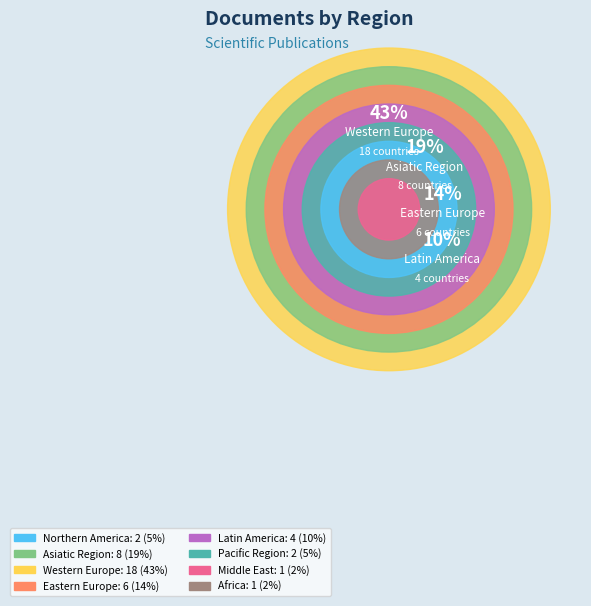

What percentage do Asiatic Region and Africa together represent?

21.4%